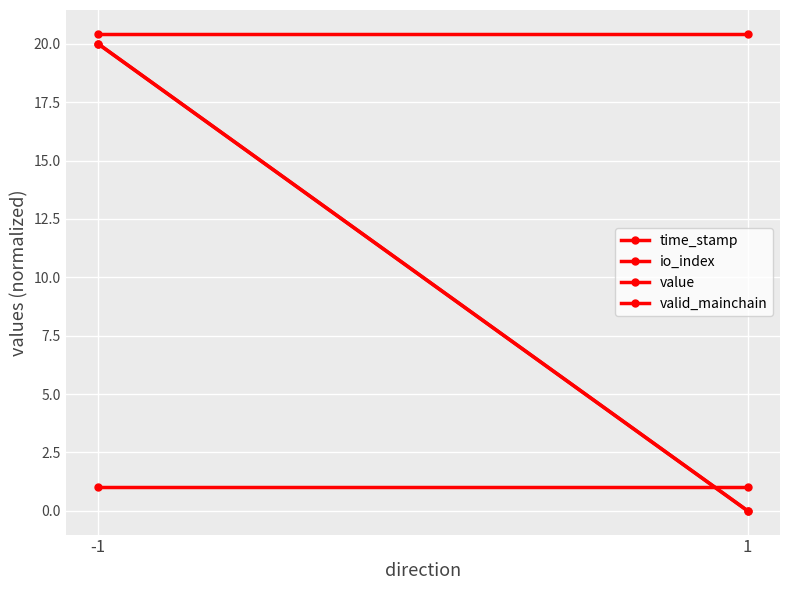

Is the value of io_index at 1 greater than the value of valid_mainchain at 1?

No